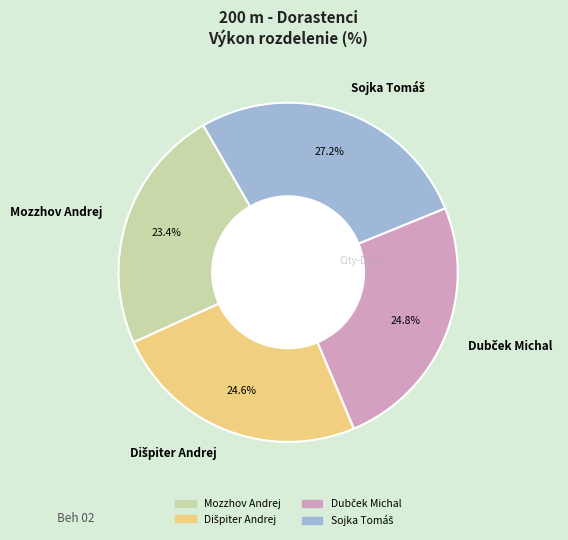

What percentage is NOT represented by Mozzhov Andrej?

76.6%